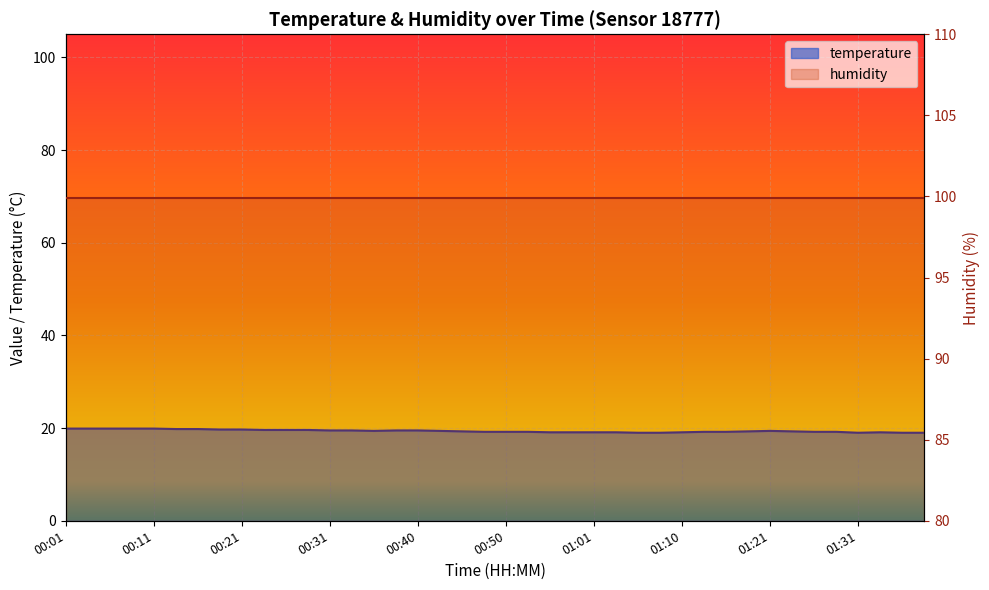

Is it true that the value at 00:28 is 19.6?

True